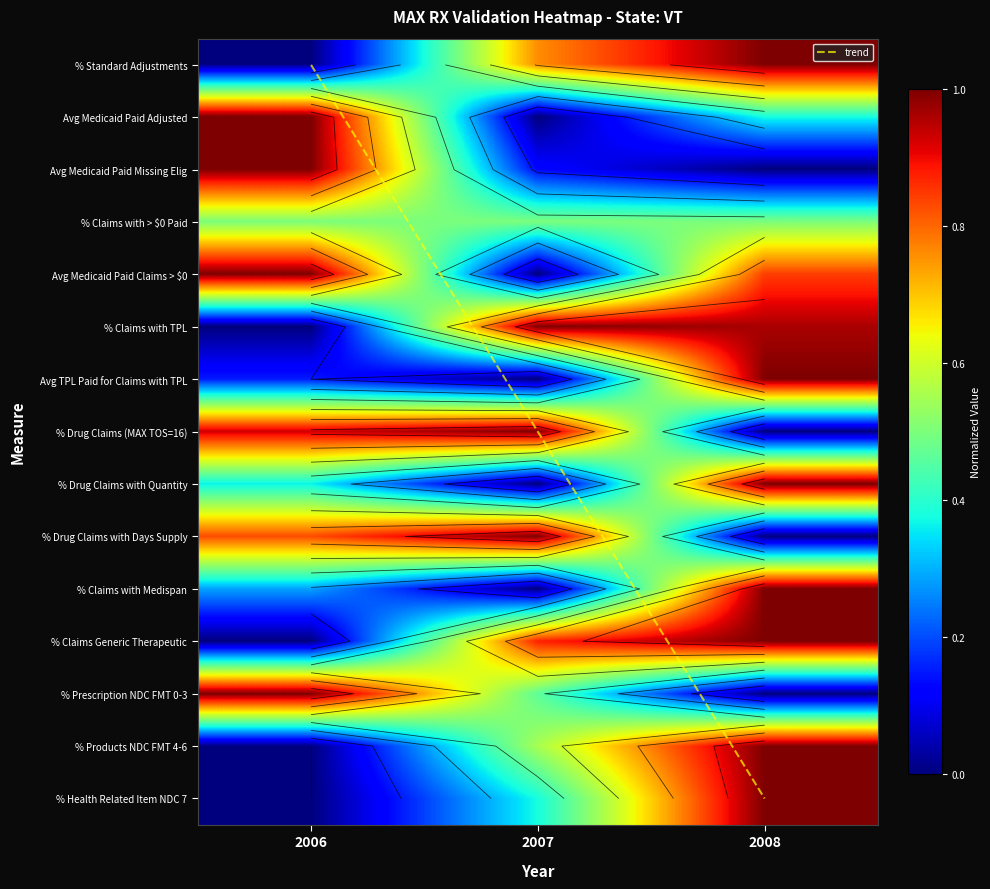

Reading right to left, list all the values displayed in this chart.

% Standard Adjustments: 2008=1.0	2007=0.8	2006=0.0
Avg Medicaid Paid Adjusted: 2008=0.4	2007=0.0	2006=1.0
Avg Medicaid Paid Missing Elig: 2008=0.0	2007=0.1	2006=1.0
Avg Medicaid Paid Claims > $0: 2008=0.8	2007=0.0	2006=1.0
% Claims with TPL: 2008=1.0	2007=1.0	2006=0.0
Avg TPL Paid for Claims with TPL: 2008=1.0	2007=0.0	2006=0.2
% Drug Claims (MAX TOS=16): 2008=0.0	2007=1.0	2006=0.9
% Drug Claims with Quantity: 2008=1.0	2007=0.0	2006=0.4
% Drug Claims with Days Supply: 2008=0.0	2007=1.0	2006=0.8
% Claims with Medispan: 2008=1.0	2007=0.0	2006=0.3
% Claims Generic Therapeutic: 2008=1.0	2007=0.9	2006=0.0
% Prescription NDC FMT 0-3: 2008=0.0	2007=0.5	2006=1.0
% Products NDC FMT 4-6: 2008=1.0	2007=0.6	2006=0.0
% Health Related Item NDC 7: 2008=1.0	2007=0.4	2006=0.0